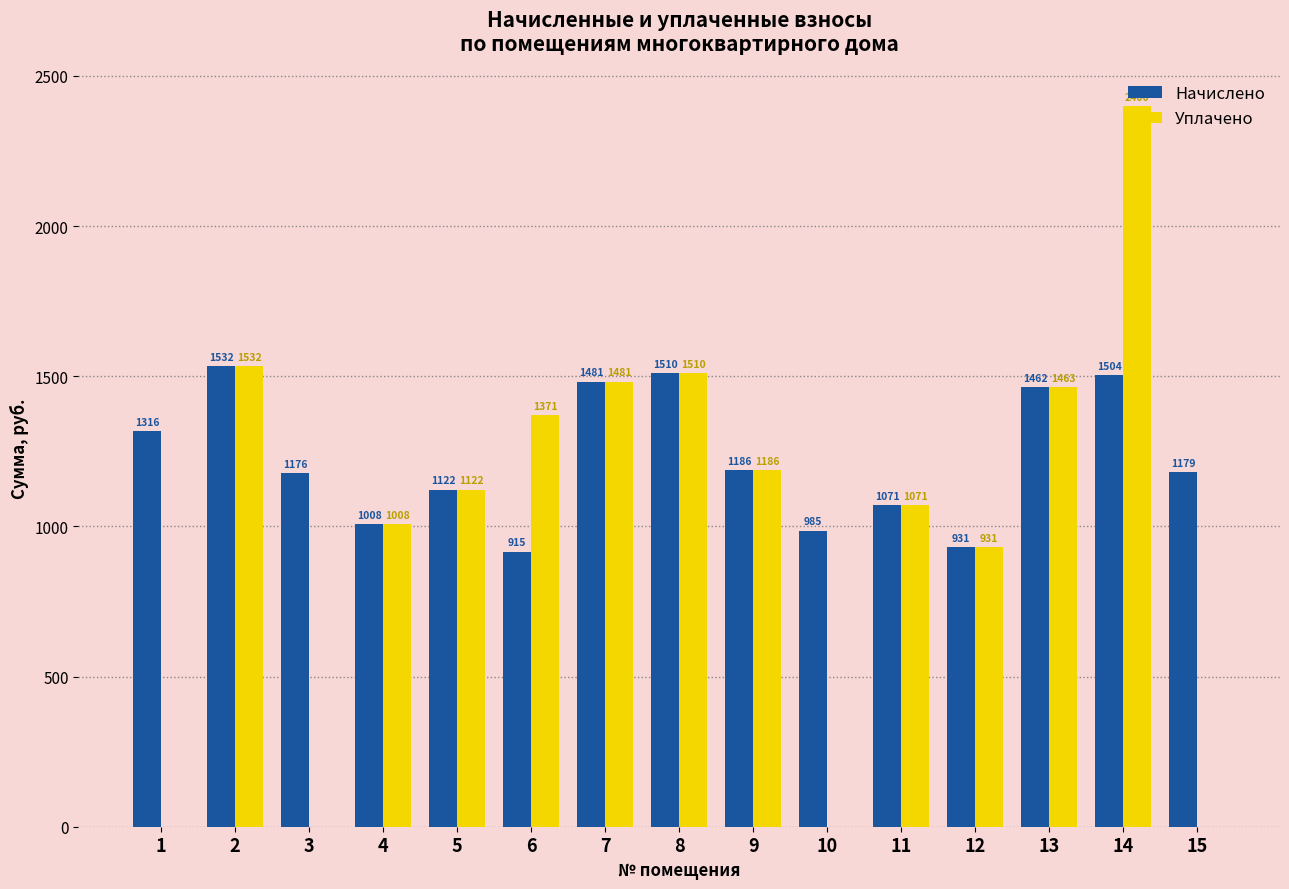

Which series has the largest total across all categories?

Начислено